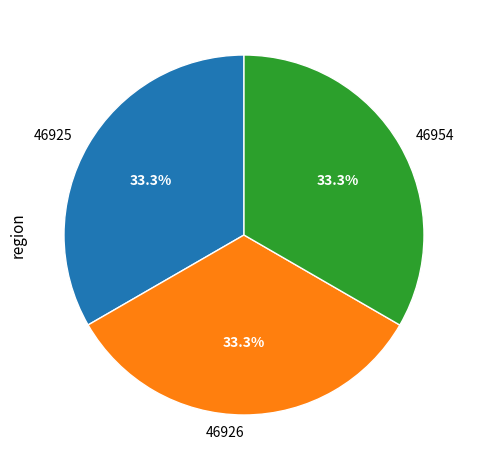

Do 46925 and 46926 together represent more than half of the pie?

Yes